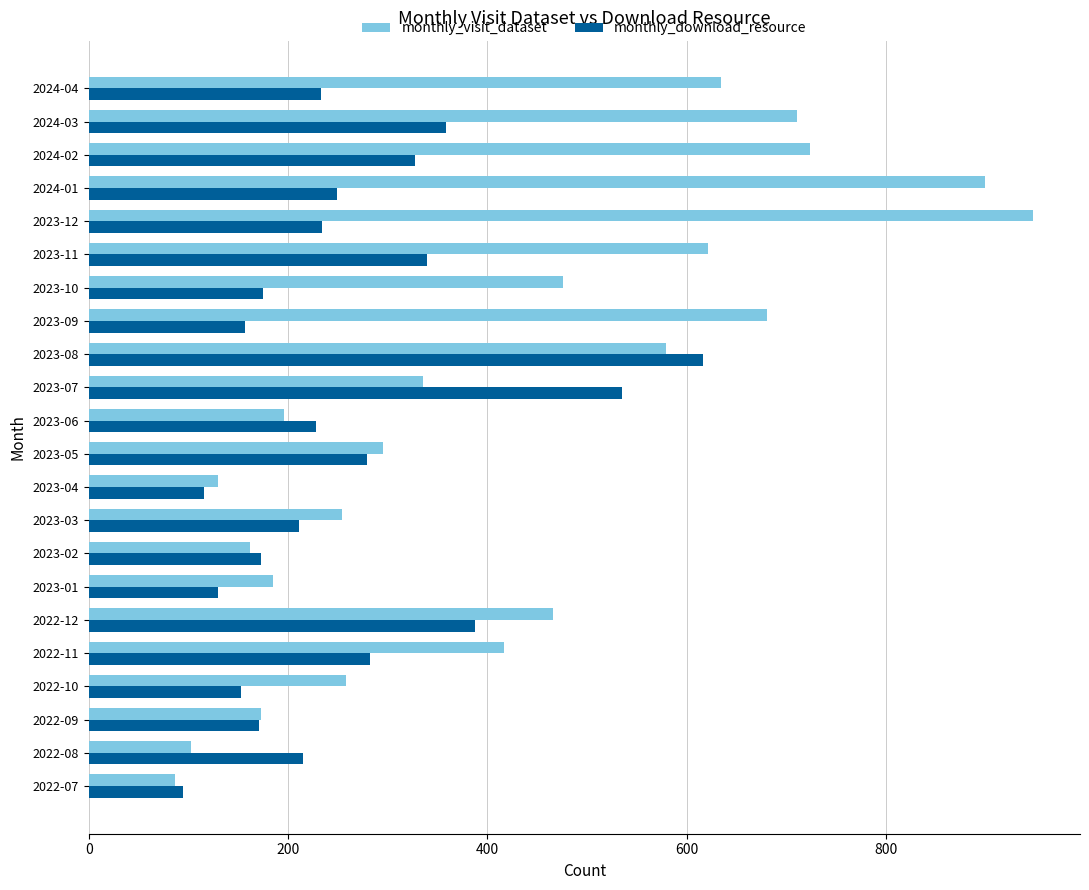

The value of monthly_visit_dataset at 2023-06 is 346. True or false?

False